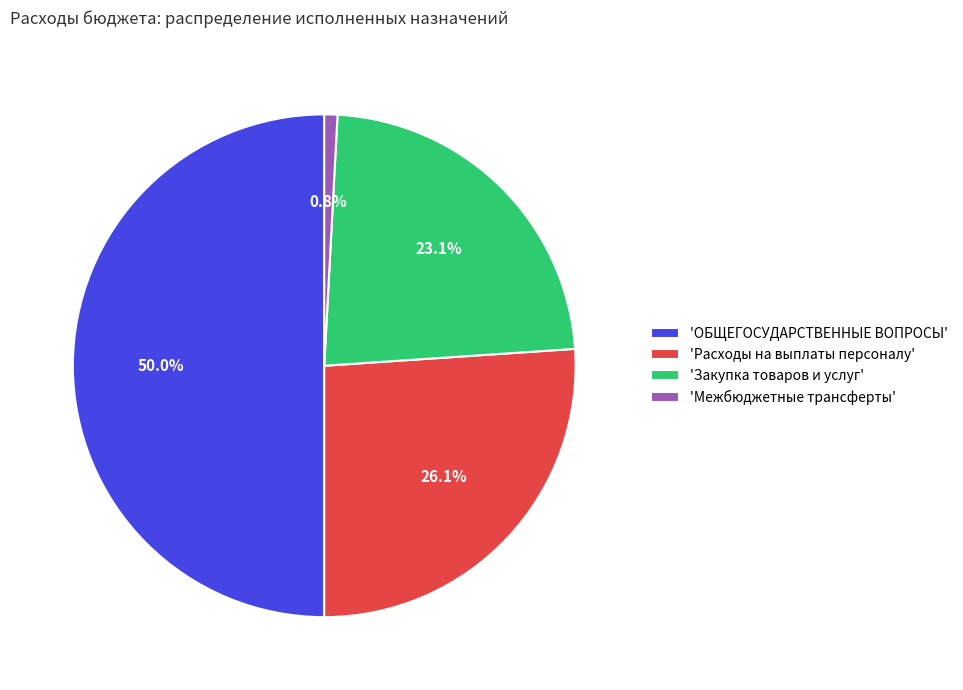

To the nearest percent, what is the average slice percentage?

25%